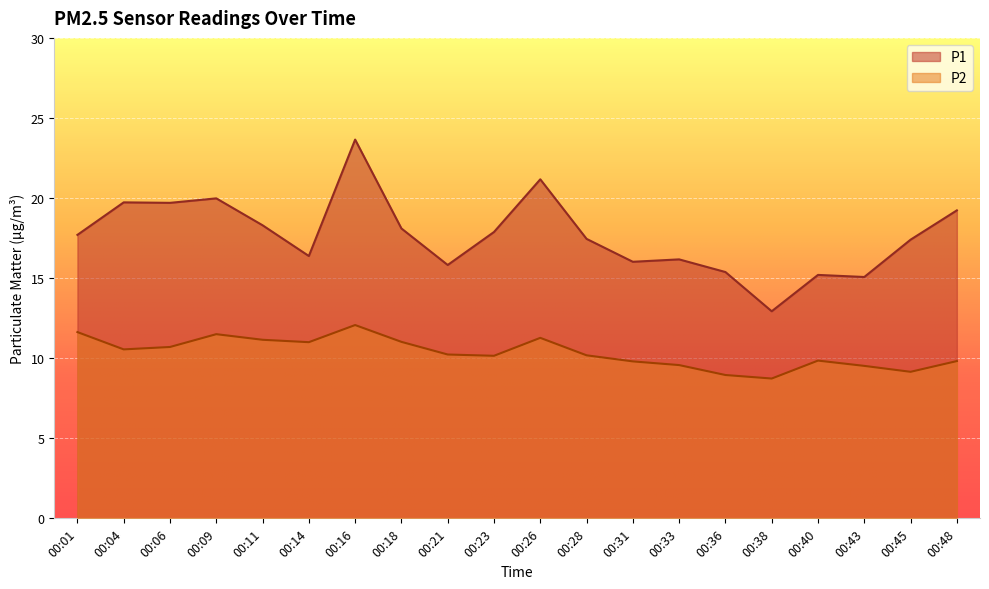

Is it true that P1 equals 9.5 at 00:43?

False